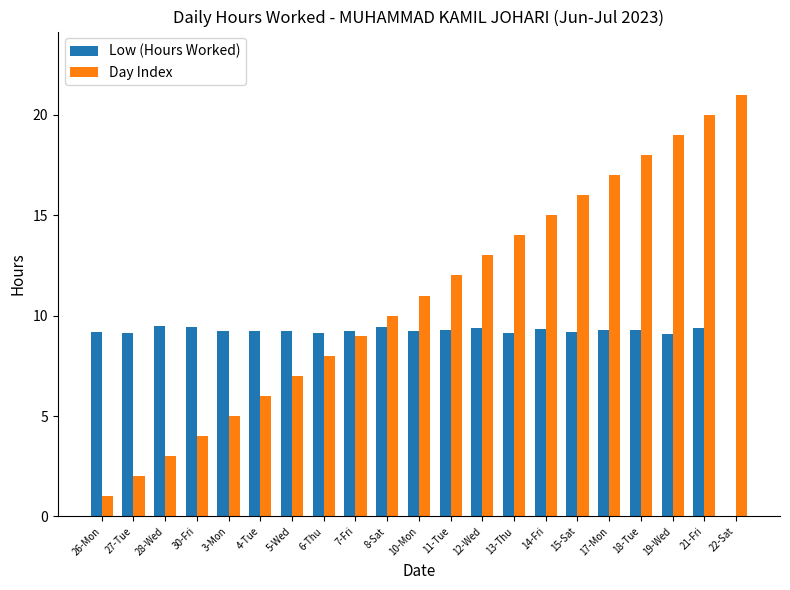

What are all the series names shown in the legend?

Low (Hours Worked), Day Index